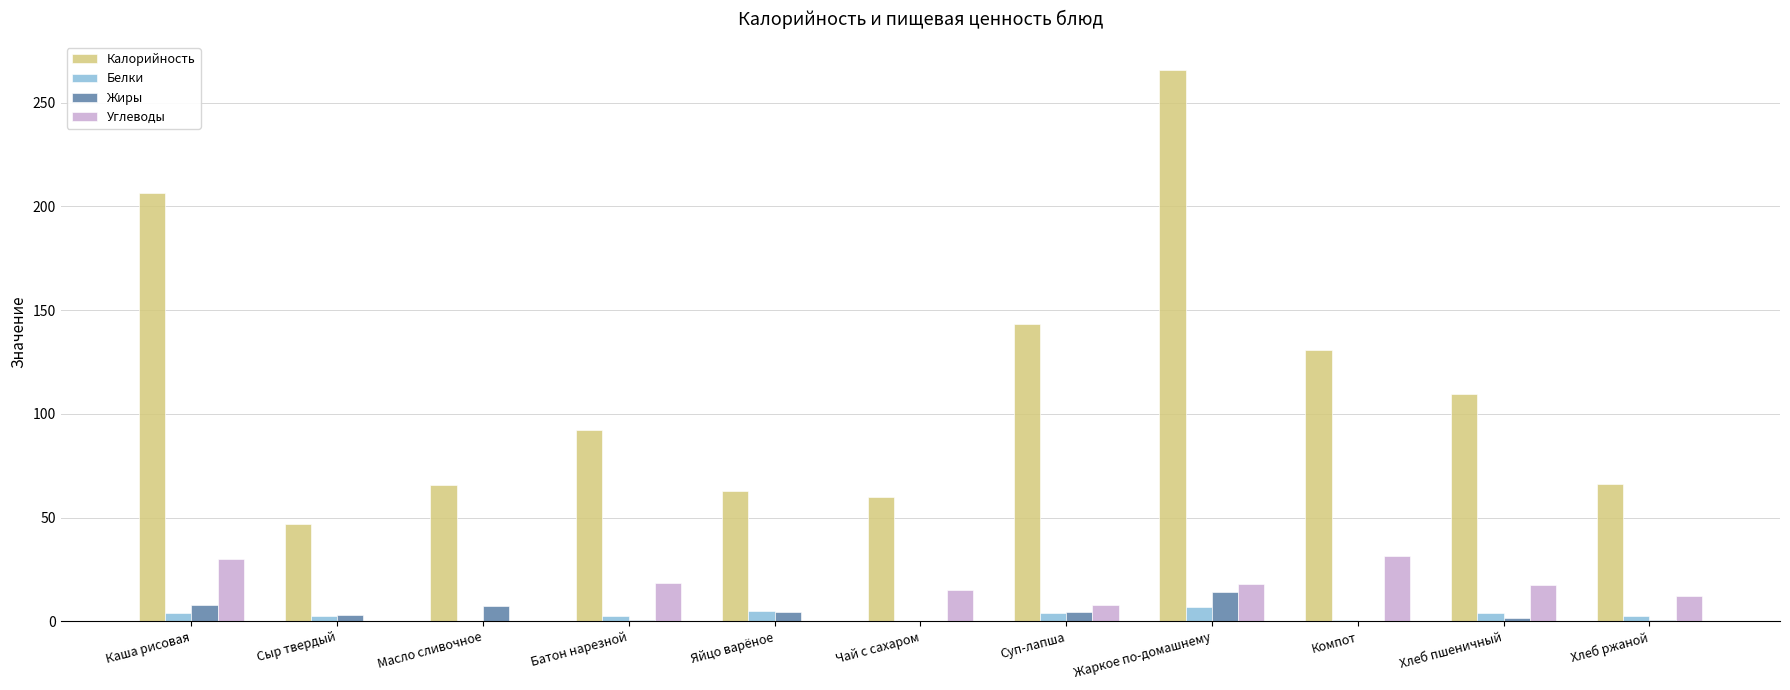

Is it true that Калорийность equals 143.2 at Суп-лапша?

True